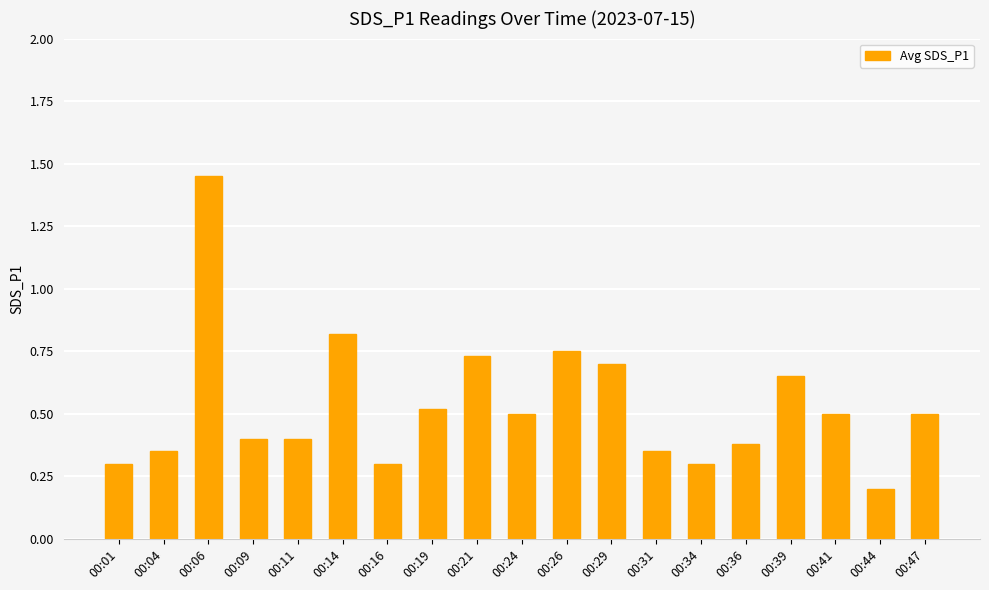

What is the sum of the values at 00:16 and 00:06?

1.8